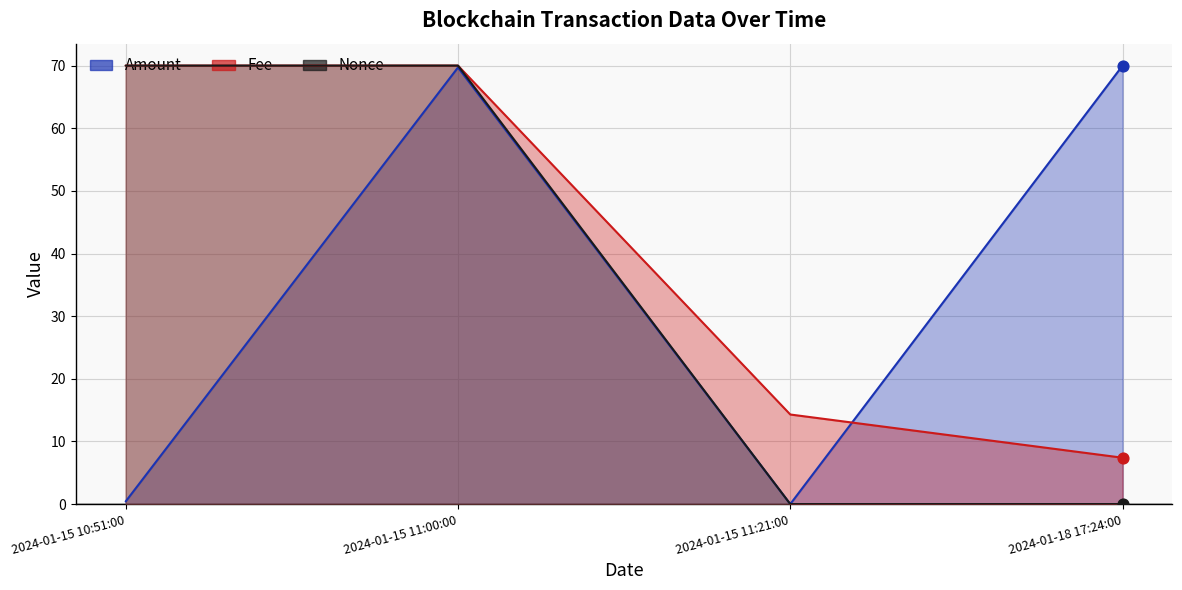

Which series contains the highest Y value?

Amount